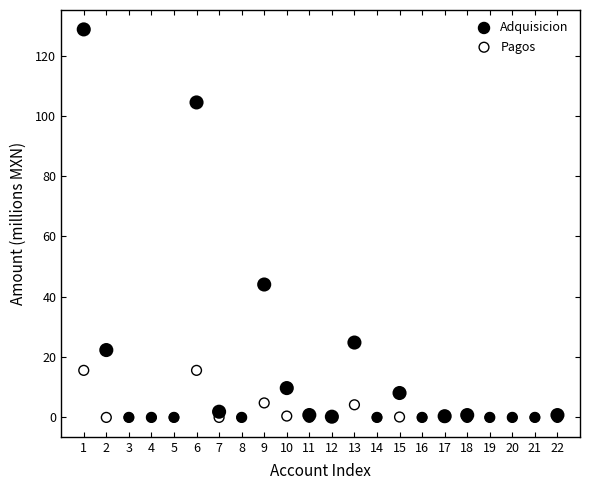

Which series has the largest Y range (max minus min)?

Adquisicion